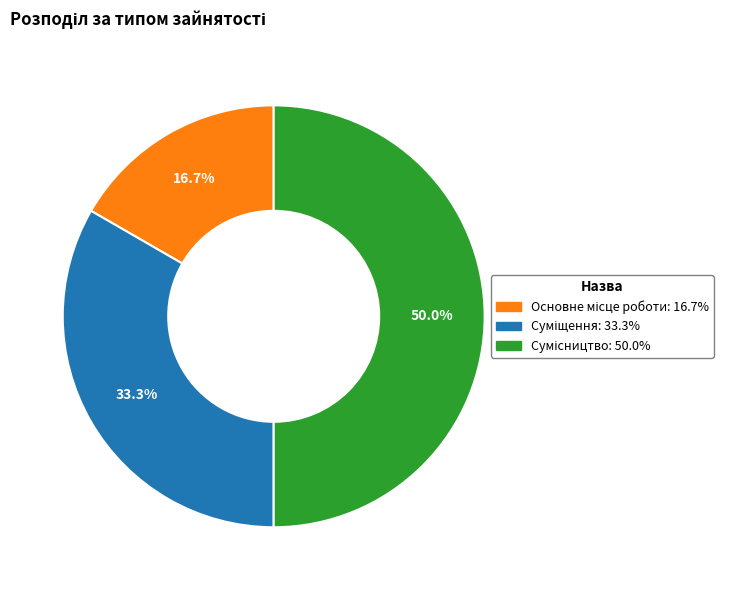

What percentage do Основне місце роботи and Сумісництво together represent?

66.7%